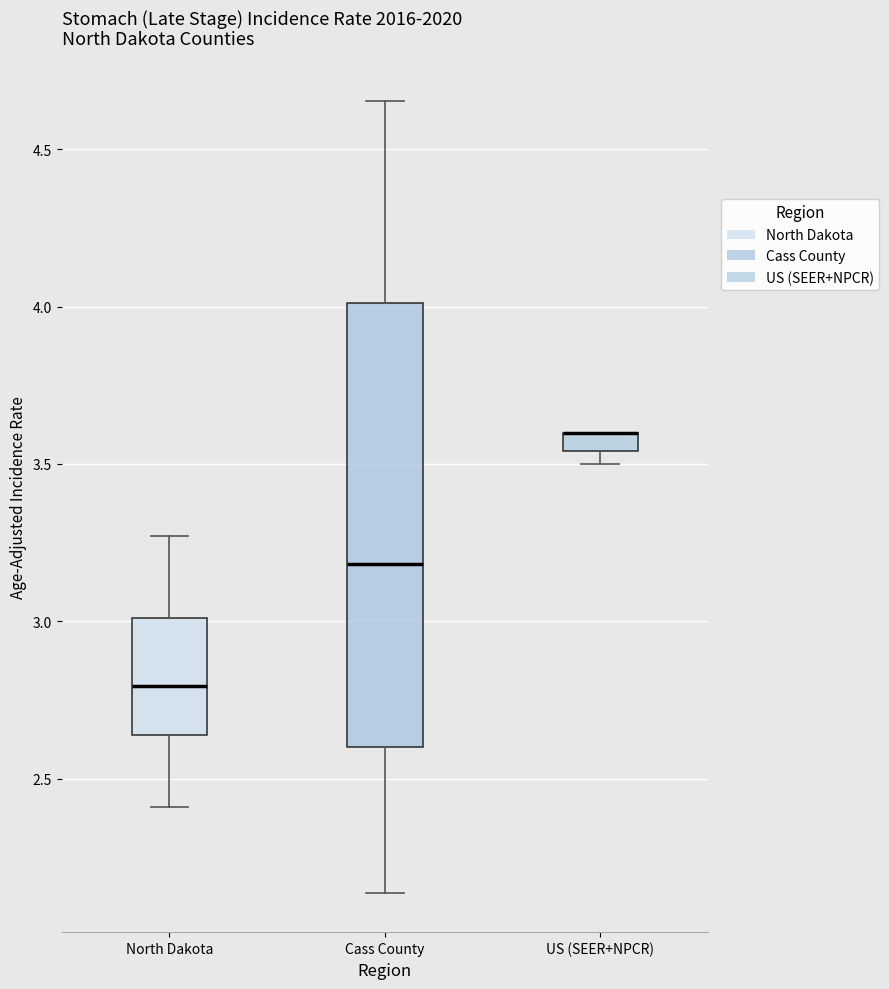

Comparing the boxes themselves (not the whiskers), which one is the tallest?

Cass County